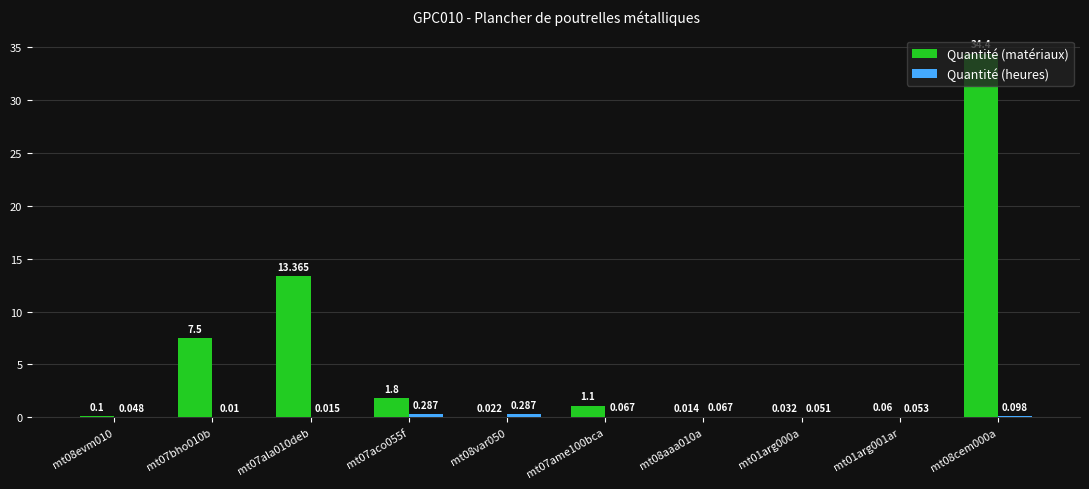

Which series changed the most between mt07aco055f and mt01arg000a?

Quantité (matériaux)